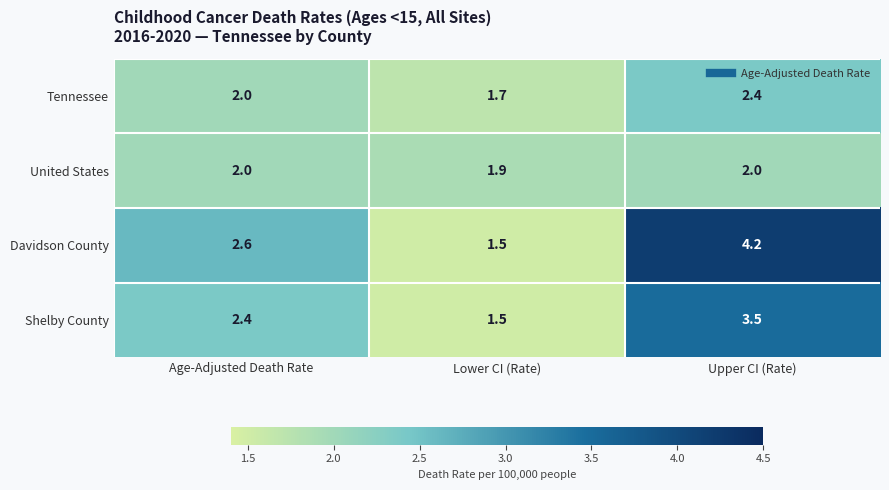

Rank the series by their maximum value, from highest to lowest.

Davidson County, Shelby County, Tennessee, United States